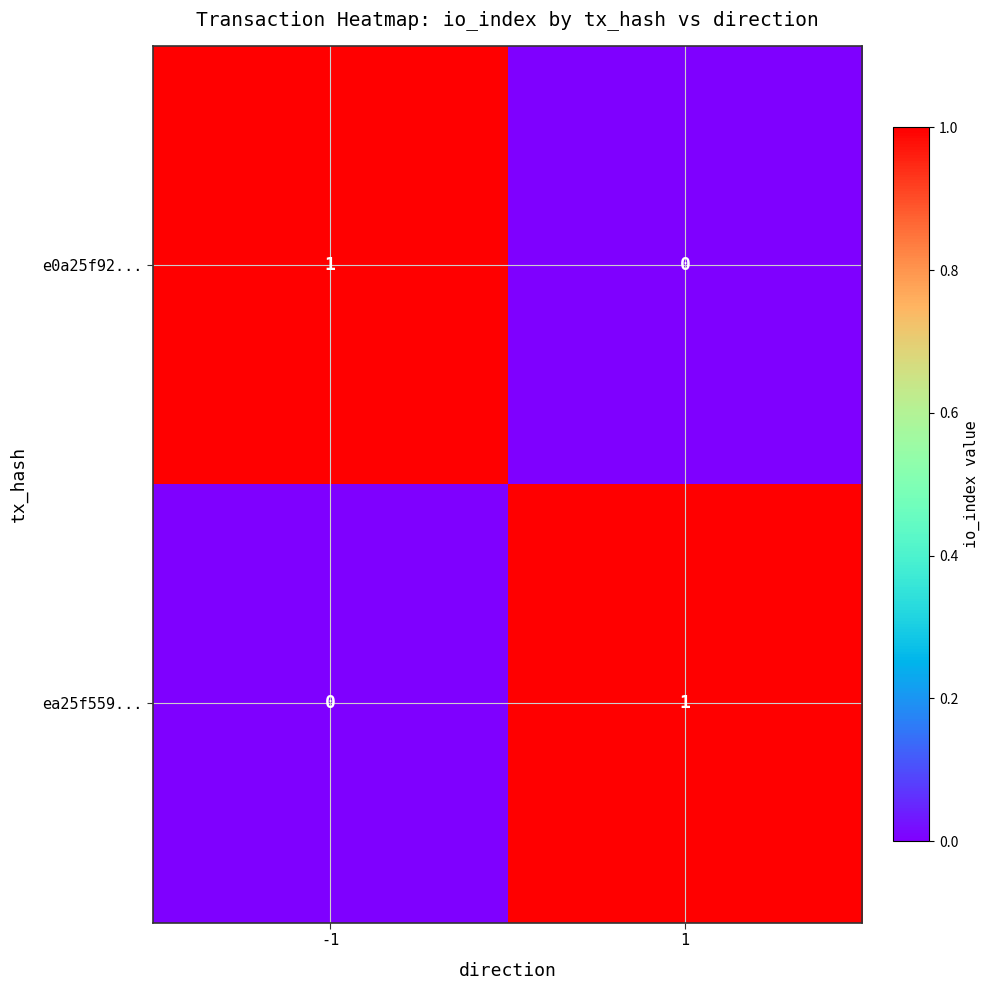

Reading left to right, what are all the values shown in this chart?

e0a25f92...: -1=1	1=0
ea25f559...: -1=0	1=1